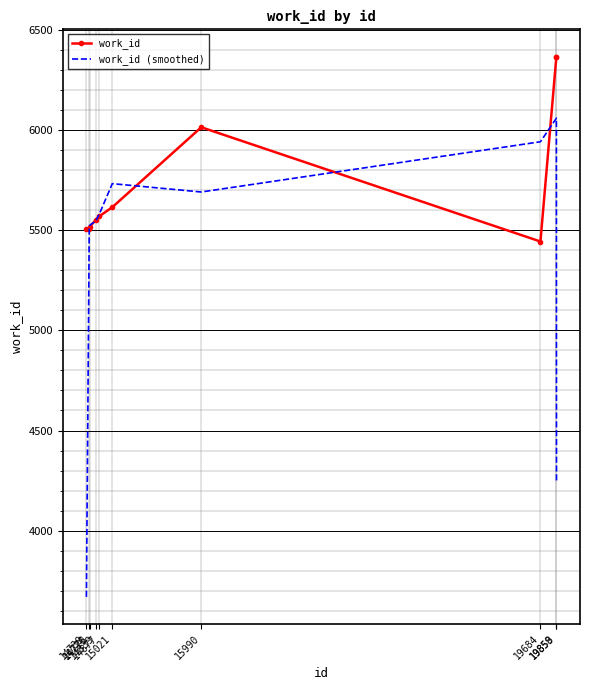

What is the sum of all work_id (smoothed) values?

53489.0